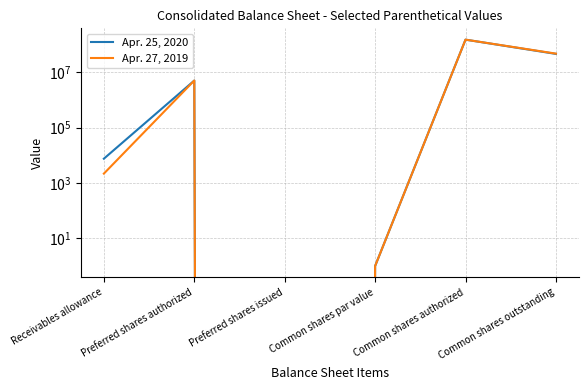

What is the label of the 5th point from the left?

Common shares authorized